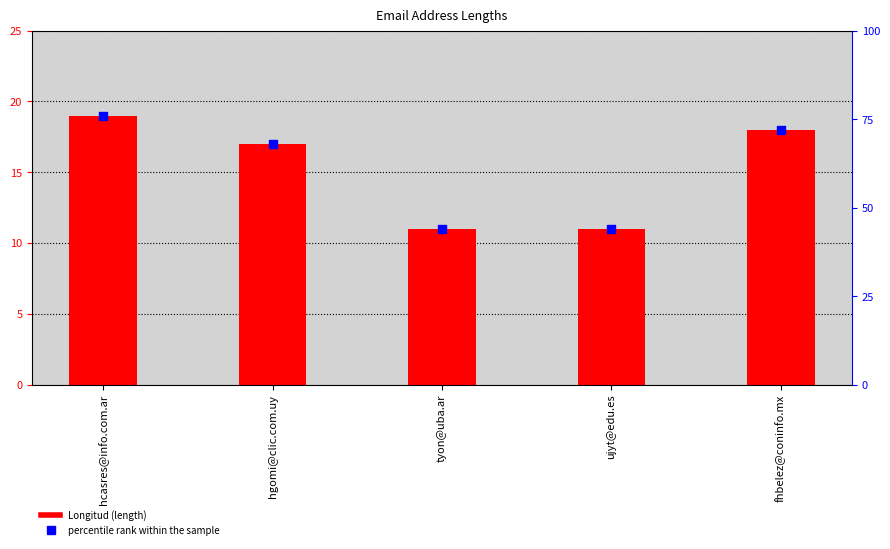

Which series has the largest Y range (max minus min)?

percentile rank within the sample